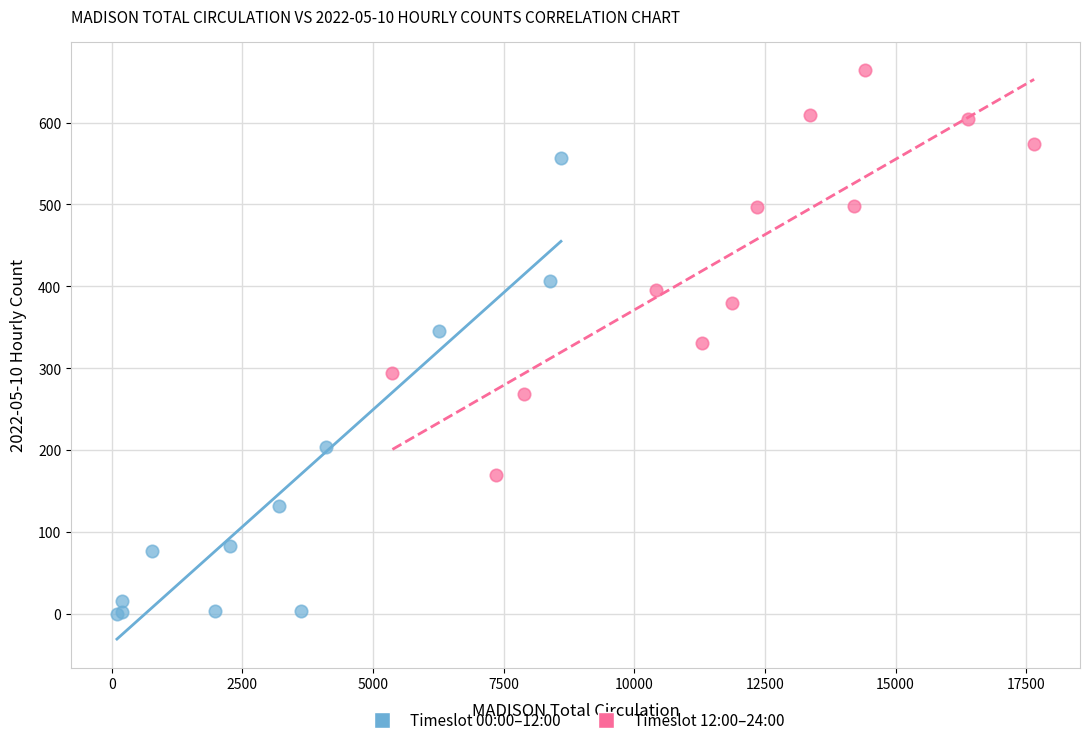

Which series contains the highest Y value?

Timeslot 12:00–24:00